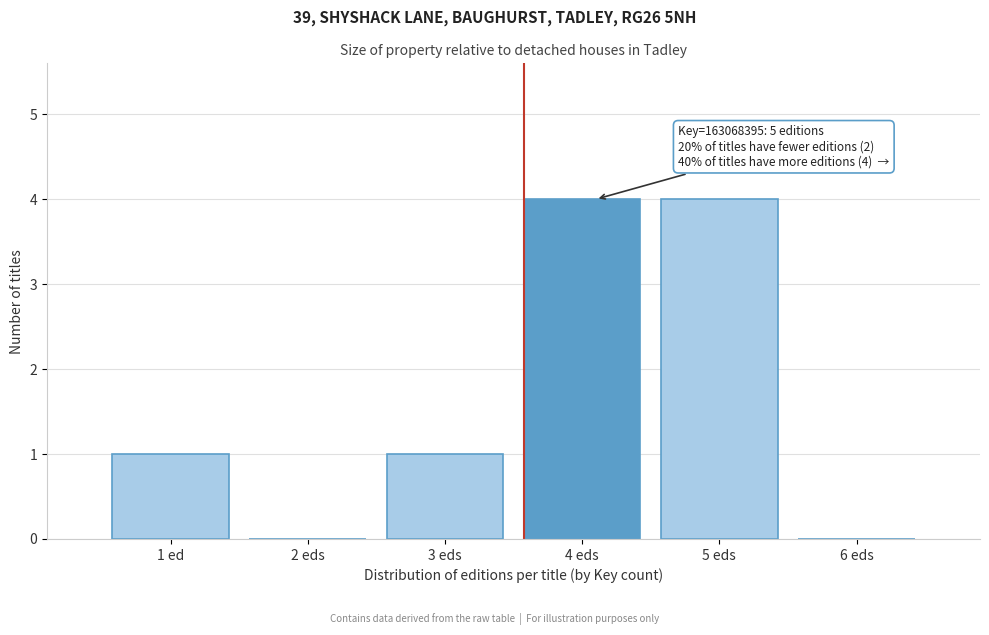

True or false: the data shows 2 at 3 eds.

False